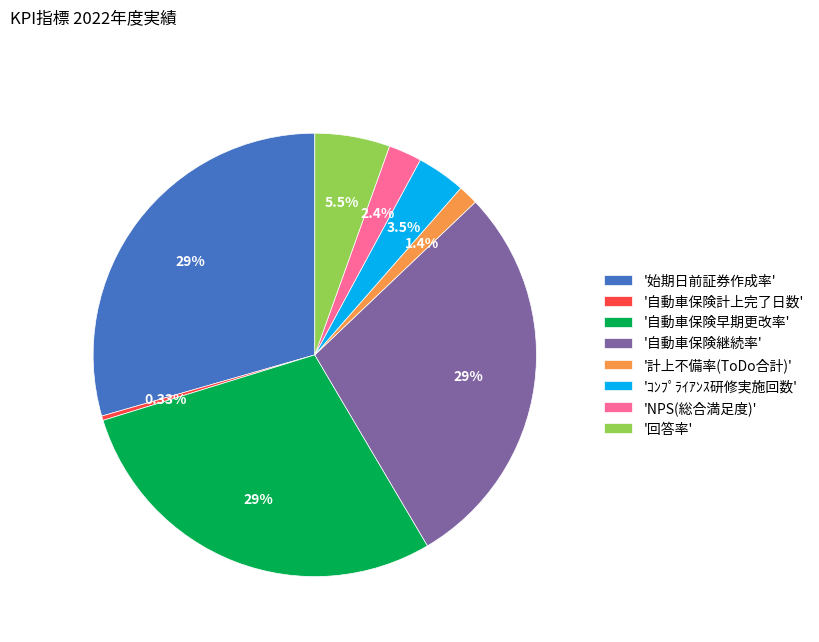

To the nearest percent, what is the average slice percentage?

12%